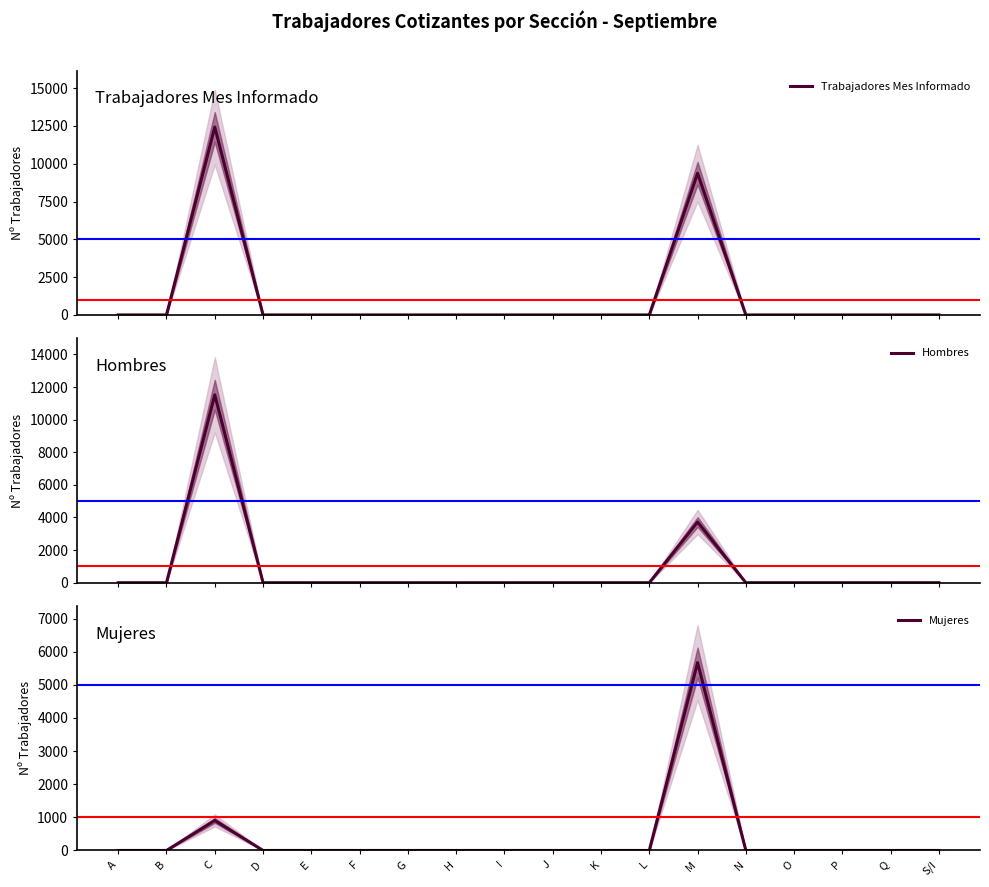

Reading left to right, transcribe all the data shown in this chart.

Trabajadores Mes Informado: A=0	B=0	C=12427	D=0	E=0	F=0	G=0	H=0	I=0	J=0	K=0	L=0	M=9373	N=0	O=0	P=0	Q=0	S/I=0
Hombres: A=0	B=0	C=11521	D=0	E=0	F=0	G=0	H=0	I=0	J=0	K=0	L=0	M=3721	N=0	O=0	P=0	Q=0	S/I=0
Mujeres: A=0	B=0	C=906	D=0	E=0	F=0	G=0	H=0	I=0	J=0	K=0	L=0	M=5672	N=0	O=0	P=0	Q=0	S/I=0